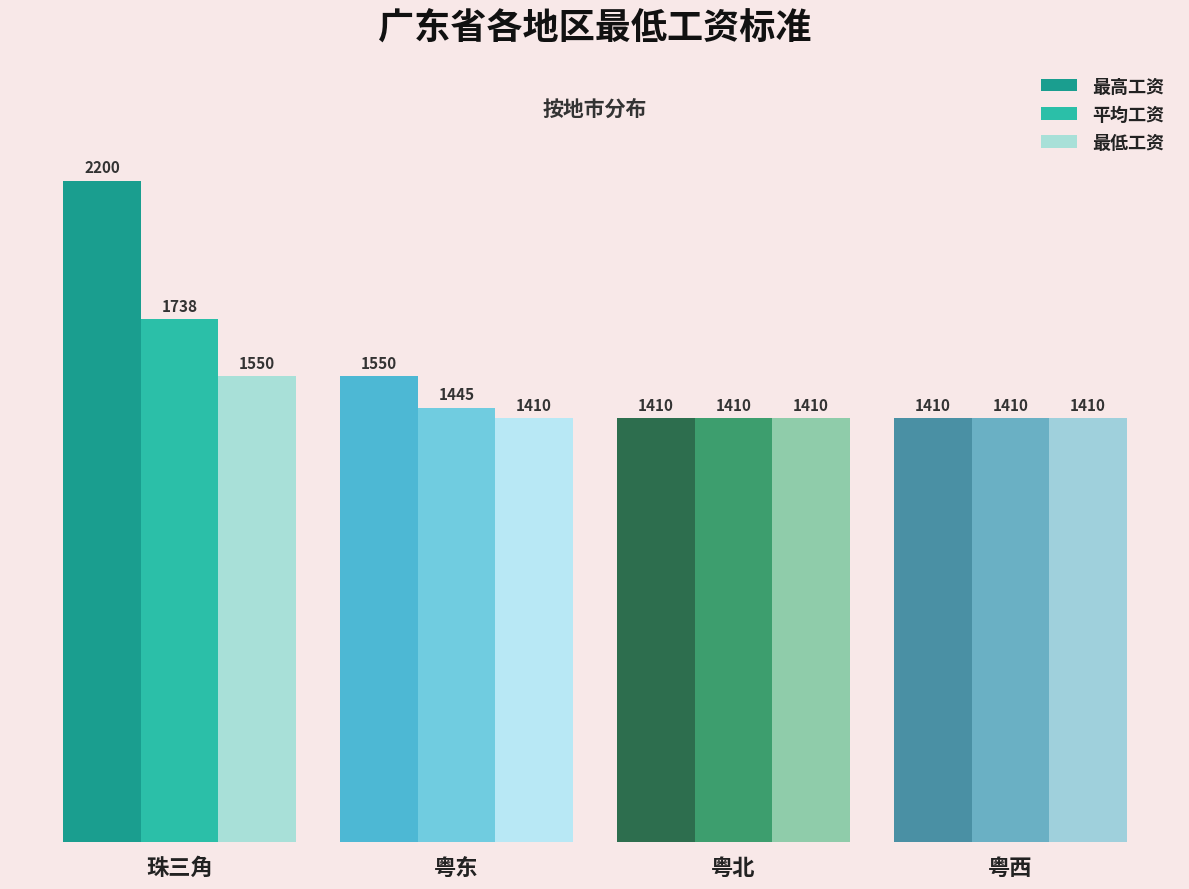

Which series changed the most between 珠三角 and 粤西?

最高工资